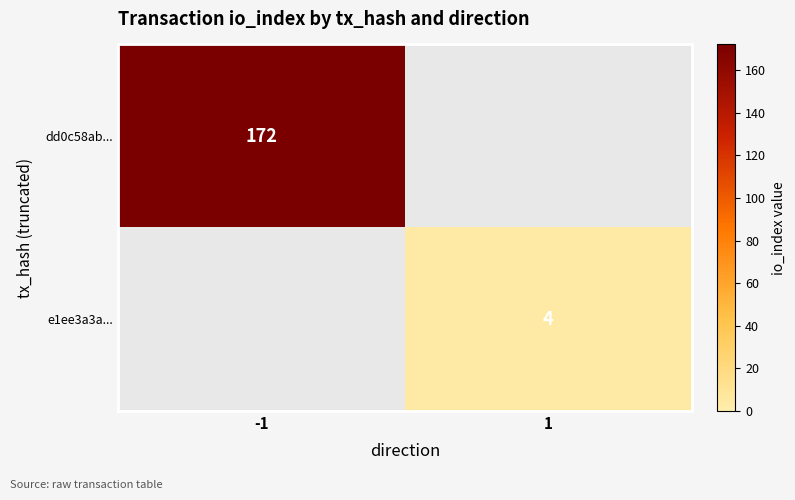

The value of e1ee3a3a... at 1 is 6. True or false?

False